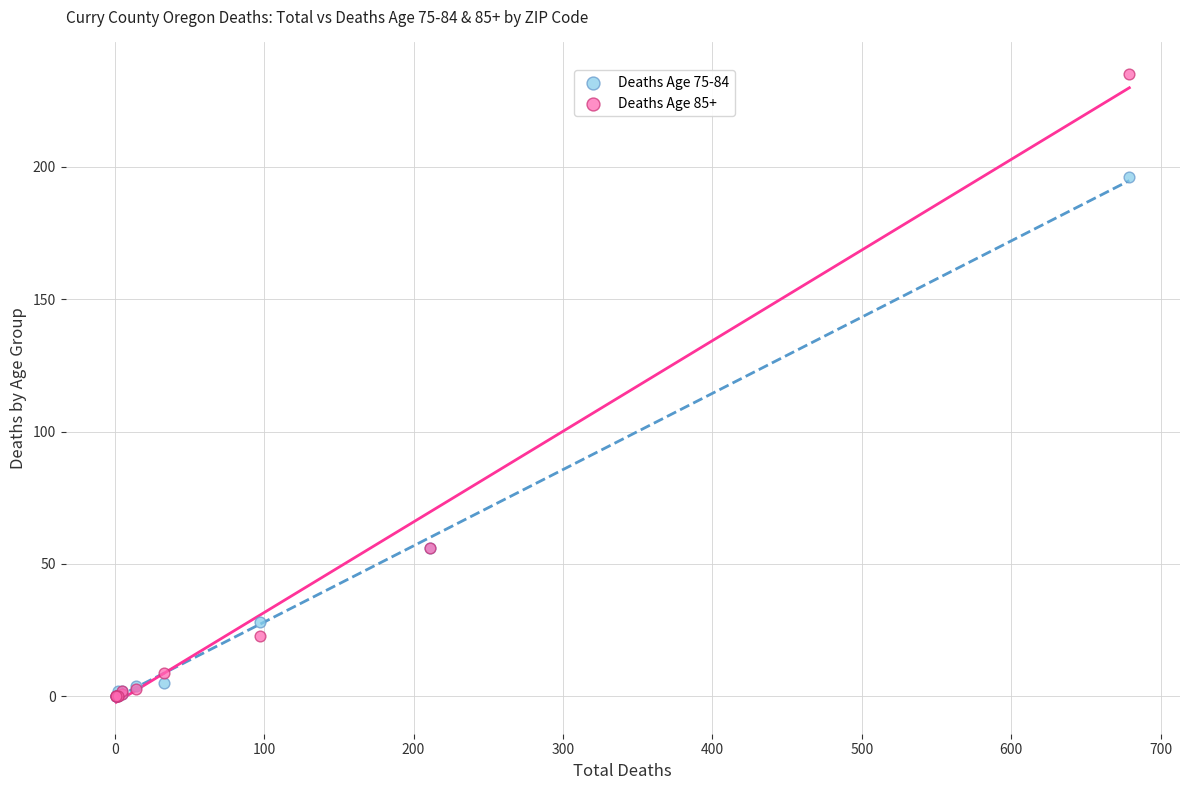

Which series contains the highest Y value?

Deaths Age 85+